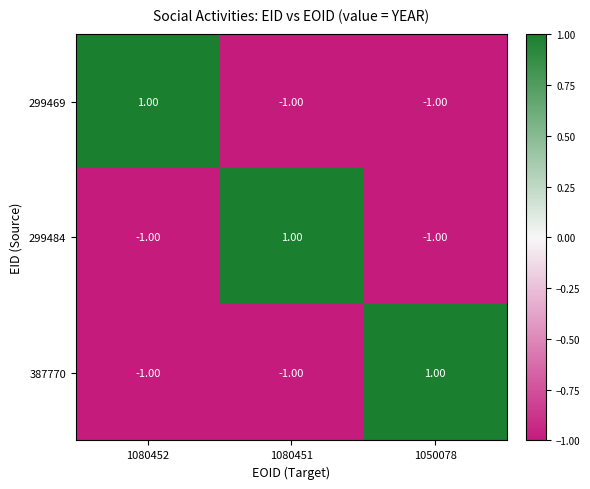

What is the total value across all series at 1080451?

-1